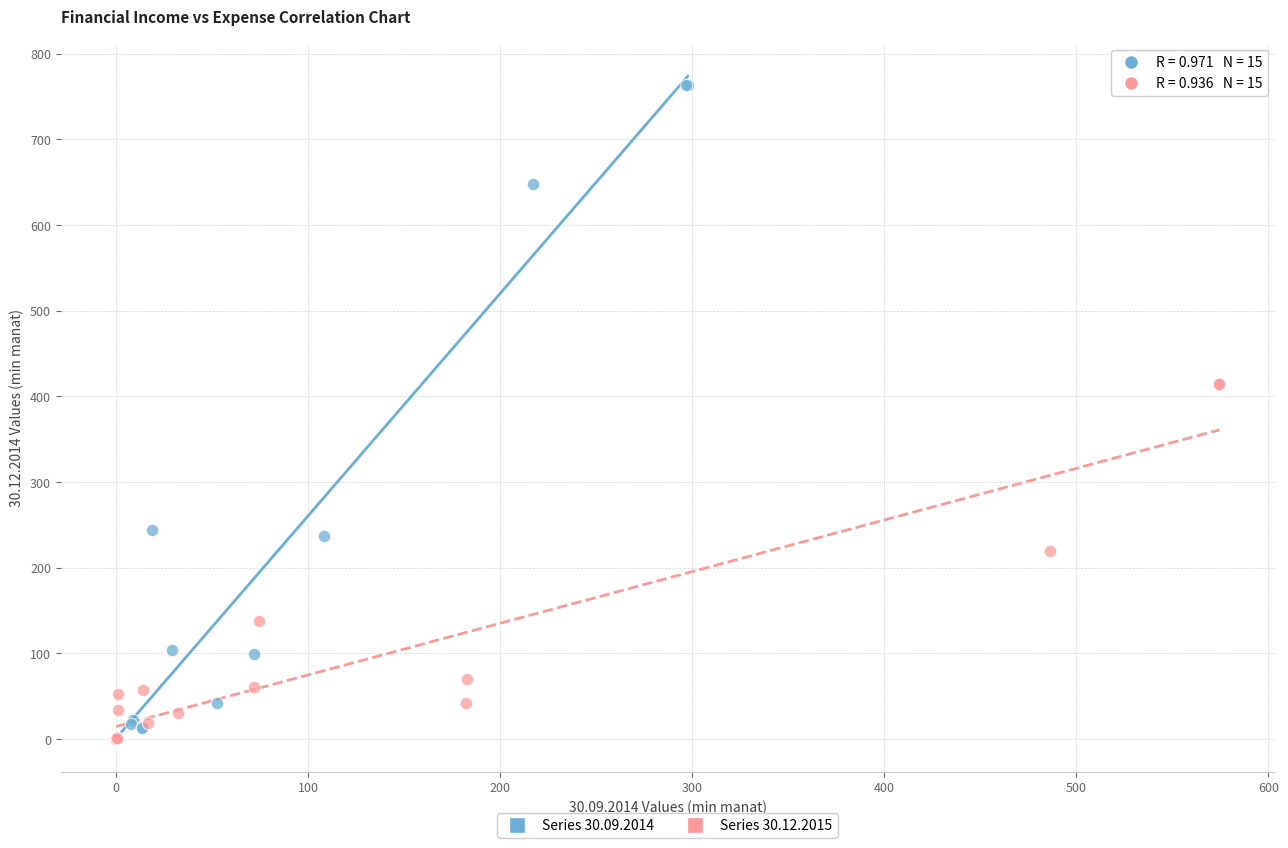

Which series contains the highest Y value?

Series 30.09.2014